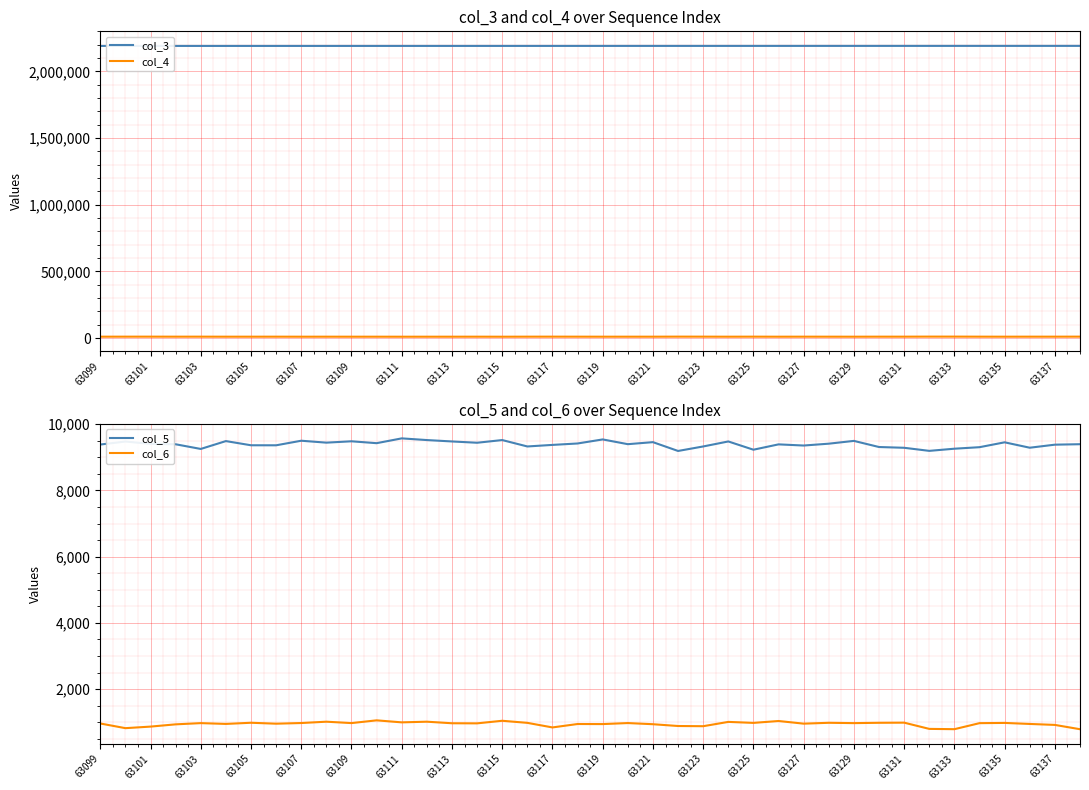

The value of col_5 at 63127 is 15404. True or false?

False